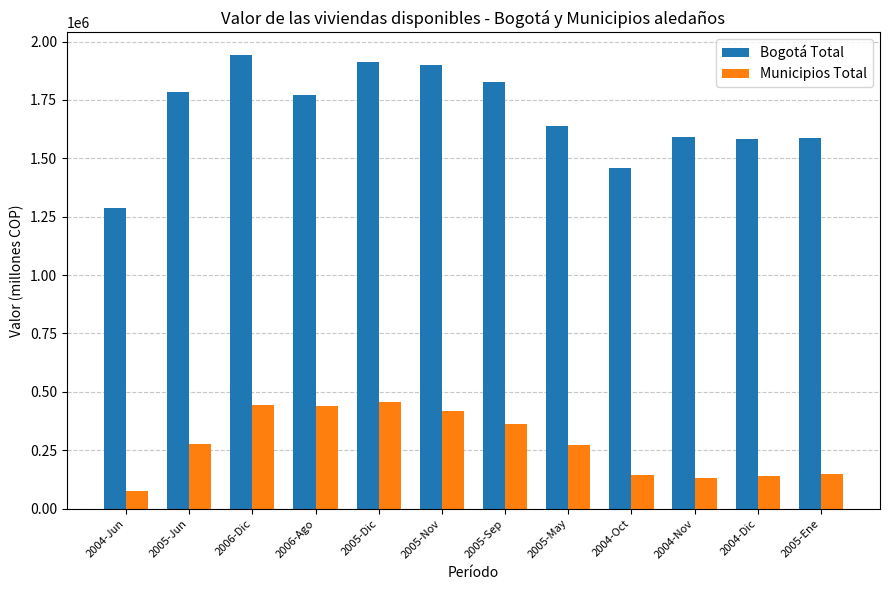

The value of Bogotá Total at 2005-Jun is 1785760.7. True or false?

True